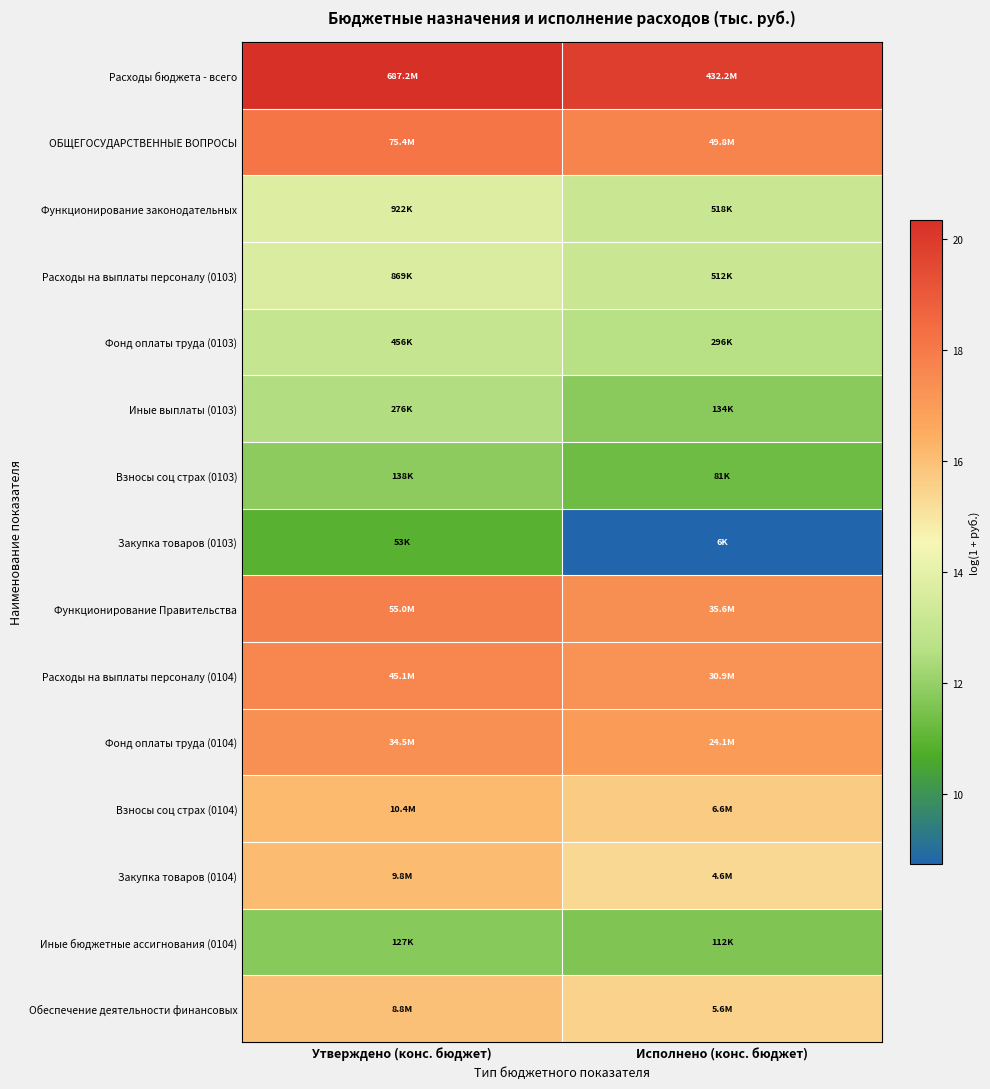

Between Утверждено (конс. бюджет) and Исполнено (конс. бюджет), which is larger?

Утверждено (конс. бюджет)